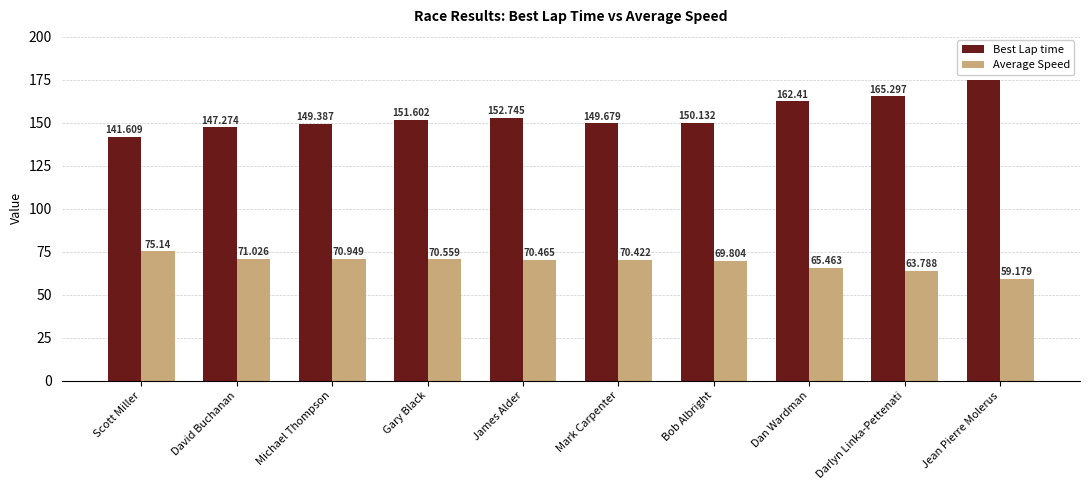

What is the spread (max minus min) of values at Dan Wardman?

96.9